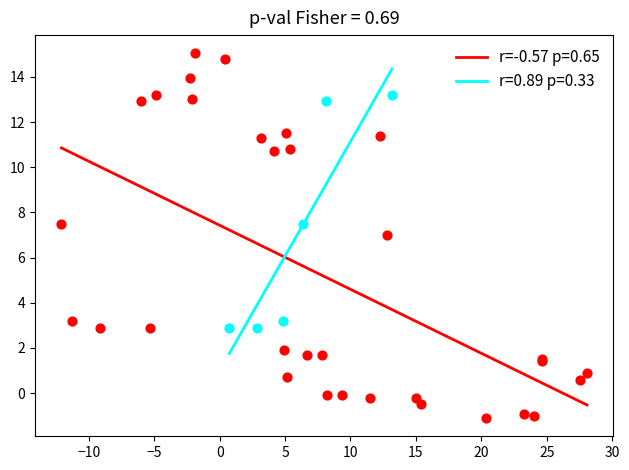

Which series contains the lowest Y value?

r=-0.57 p=0.65